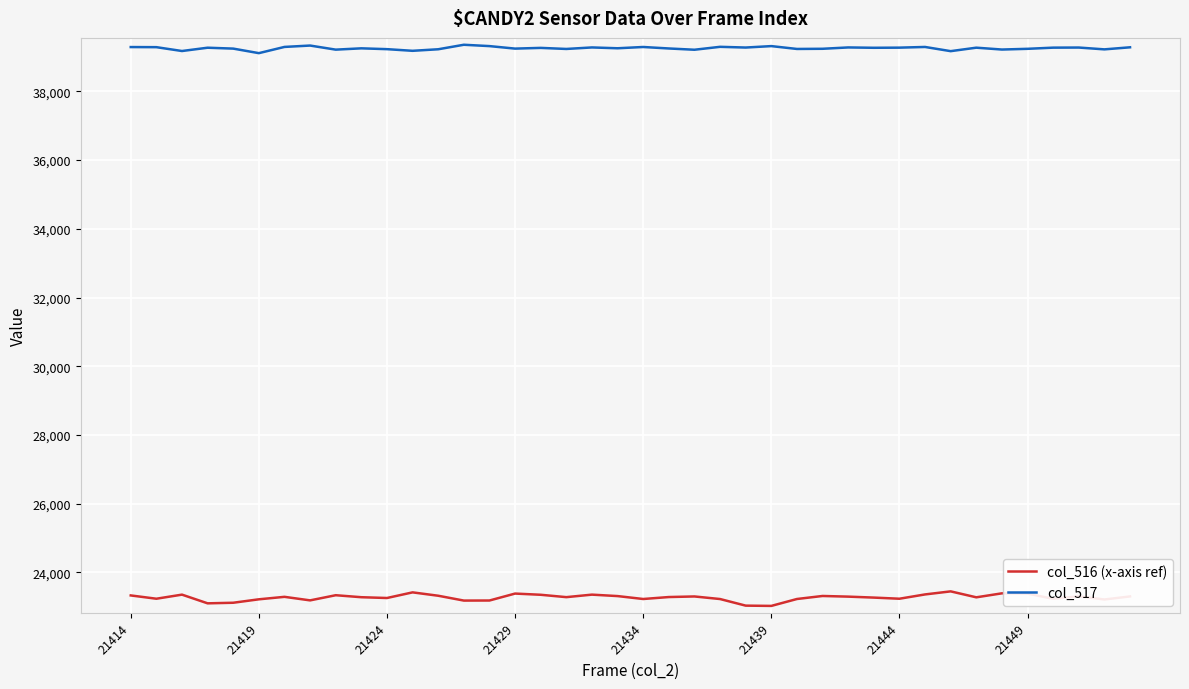

Rank the series by their average value, from highest to lowest.

col_517, col_516 (x-axis ref)